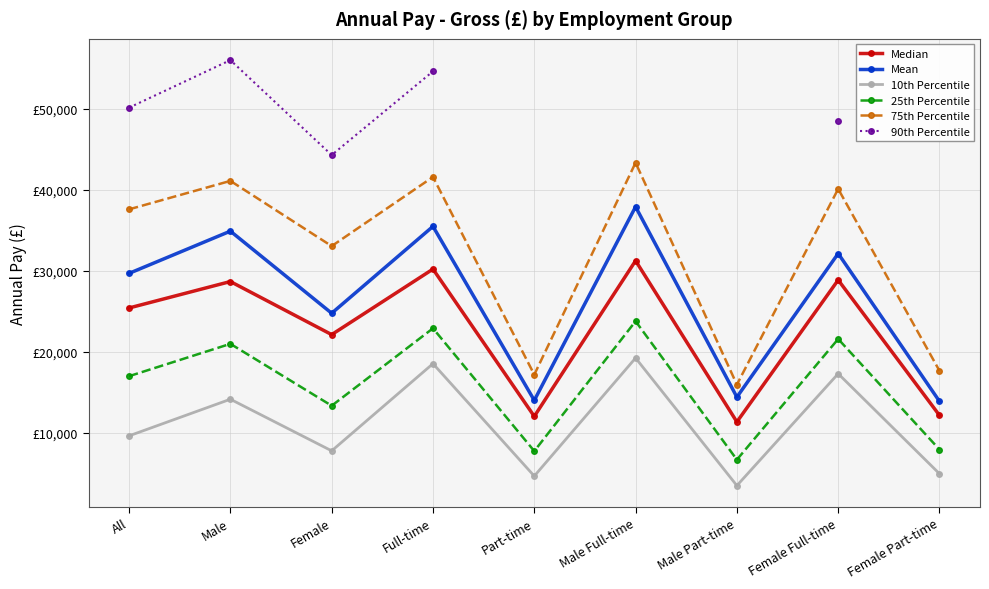

The 10th Percentile series shows 14204.4 at All. True or false?

False